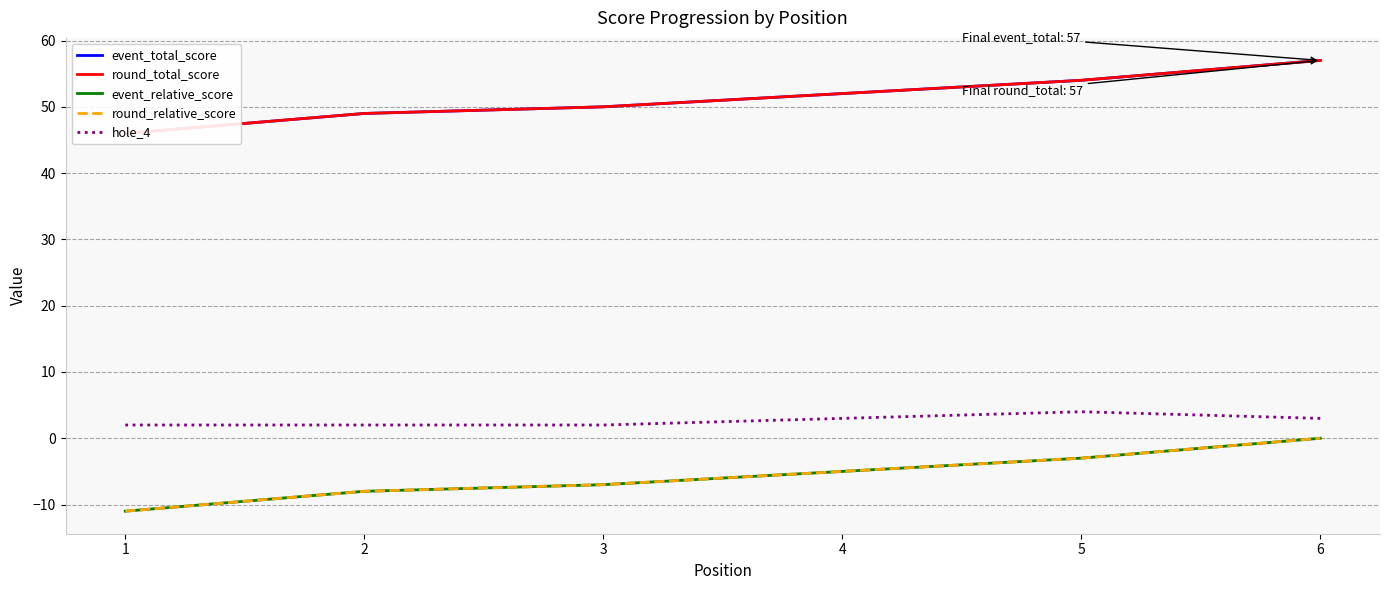

How many distinct data groups are displayed?

5